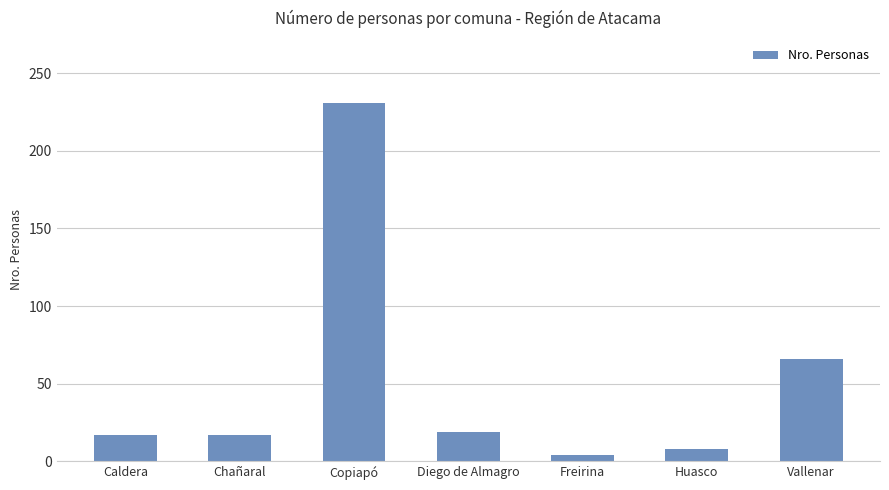

The value at Diego de Almagro is 32. True or false?

False